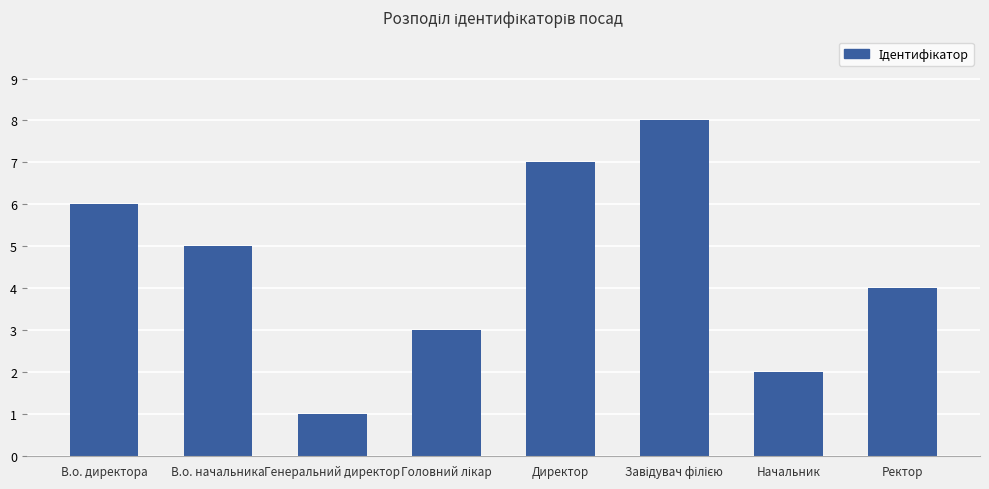

What is the label of the 7th bar from the left?

Начальник